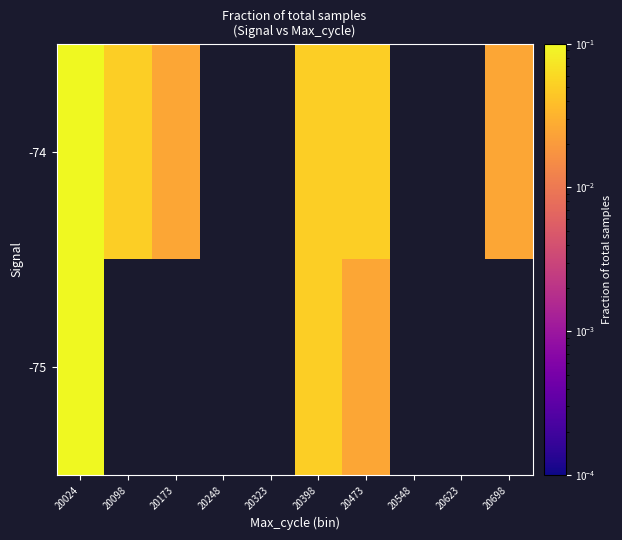

Reading left to right, extract all data points from this chart.

-75: 20024=0.2	20098=0.0	20173=0.0	20248=0.0	20323=0.0	20398=0.0	20473=0.0	20548=0.0	20623=0.0	20698=0.0
-74: 20024=0.6	20098=0.1	20173=0.0	20248=0.0	20323=0.0	20398=0.0	20473=0.1	20548=0.0	20623=0.0	20698=0.0